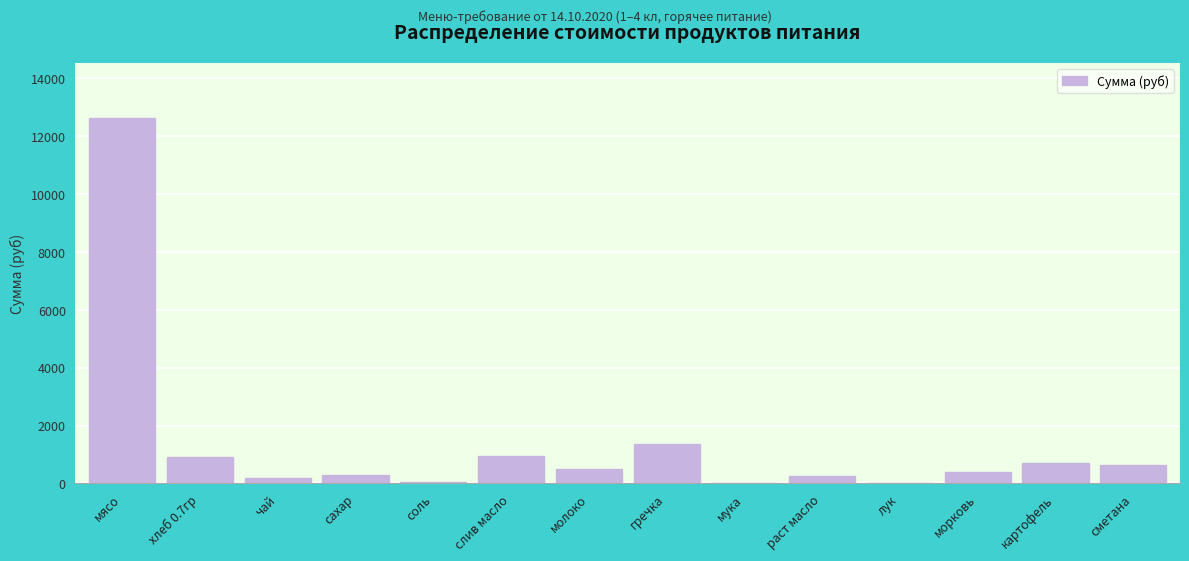

The chart shows a value of 4512.2 at мясо. True or false?

False